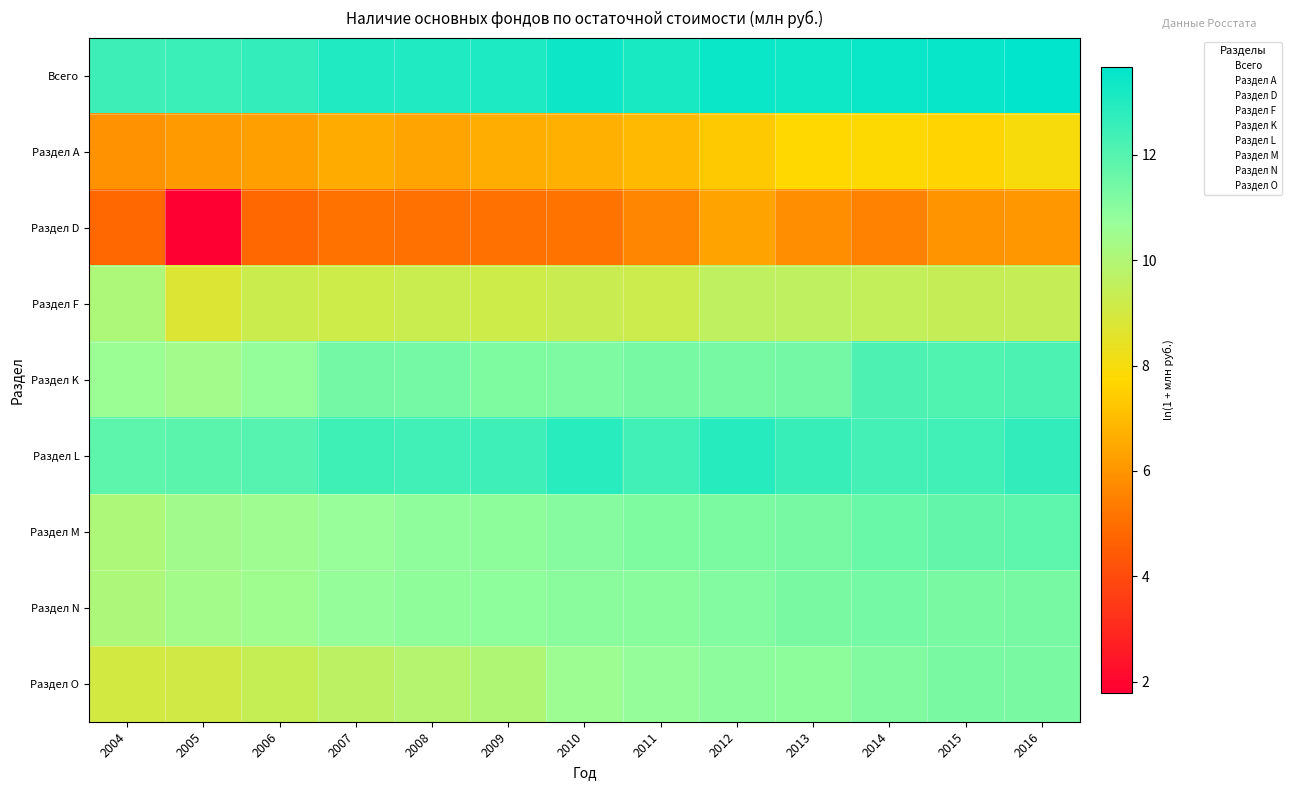

Reading right to left, list all the values displayed in this chart.

Всего: 2016=13.7	2015=13.5	2014=13.5	2013=13.4	2012=13.5	2011=13.2	2010=13.4	2009=13.1	2008=13.1	2007=13.0	2006=12.7	2005=12.5	2004=12.5
Раздел А: 2016=7.9	2015=7.6	2014=7.8	2013=7.7	2012=7.3	2011=7.0	2010=6.7	2009=6.6	2008=6.4	2007=6.5	2006=6.3	2005=6.1	2004=5.9
Раздел D: 2016=6.0	2015=6.0	2014=5.5	2013=5.8	2012=6.4	2011=5.6	2010=5.1	2009=5.0	2008=5.0	2007=5.1	2006=4.8	2005=1.8	2004=4.8
Раздел F: 2016=9.4	2015=9.4	2014=9.5	2013=9.6	2012=9.6	2011=9.2	2010=9.3	2009=9.2	2008=9.3	2007=9.1	2006=9.2	2005=8.7	2004=10.1
Раздел K: 2016=12.2	2015=12.1	2014=12.2	2013=11.4	2012=11.3	2011=11.3	2010=11.2	2009=11.2	2008=11.4	2007=11.4	2006=10.8	2005=10.4	2004=10.6
Раздел L: 2016=12.7	2015=12.4	2014=12.3	2013=12.6	2012=12.9	2011=12.4	2010=12.8	2009=12.5	2008=12.4	2007=12.4	2006=12.0	2005=11.9	2004=11.8
Раздел M: 2016=11.8	2015=11.7	2014=11.6	2013=11.3	2012=11.3	2011=11.2	2010=11.1	2009=10.9	2008=10.9	2007=10.7	2006=10.5	2005=10.5	2004=10.1
Раздел N: 2016=11.3	2015=11.3	2014=11.4	2013=11.3	2012=11.1	2011=11.0	2010=11.0	2009=10.9	2008=10.9	2007=10.8	2006=10.5	2005=10.4	2004=10.1
Раздел O: 2016=11.3	2015=11.3	2014=11.1	2013=10.9	2012=10.9	2011=10.8	2010=10.6	2009=10.0	2008=9.9	2007=9.7	2006=9.4	2005=9.1	2004=9.0